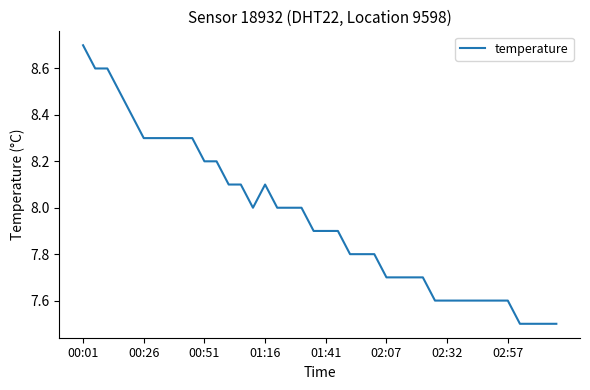

What is the smallest value displayed?

7.5